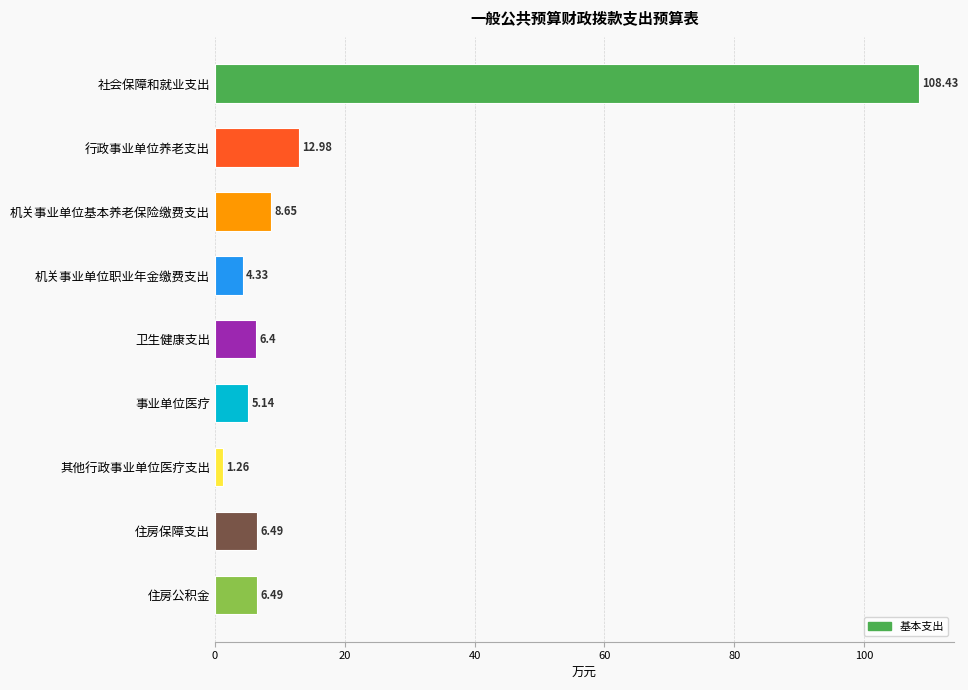

At which label is the value closest to 54?

行政事业单位养老支出